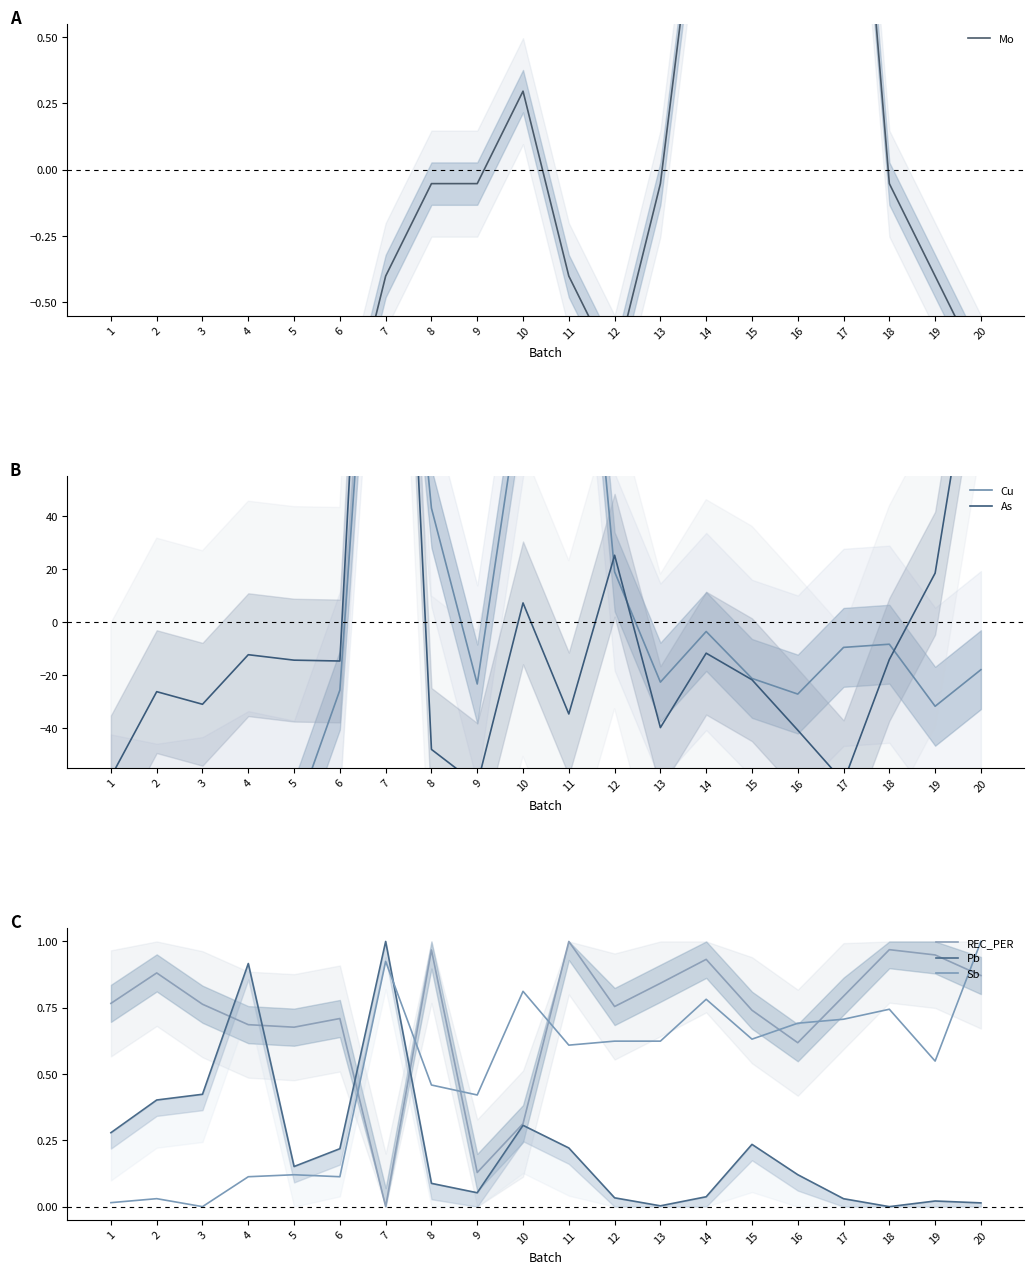

Is it true that Mo equals -1.1 at 6?

True